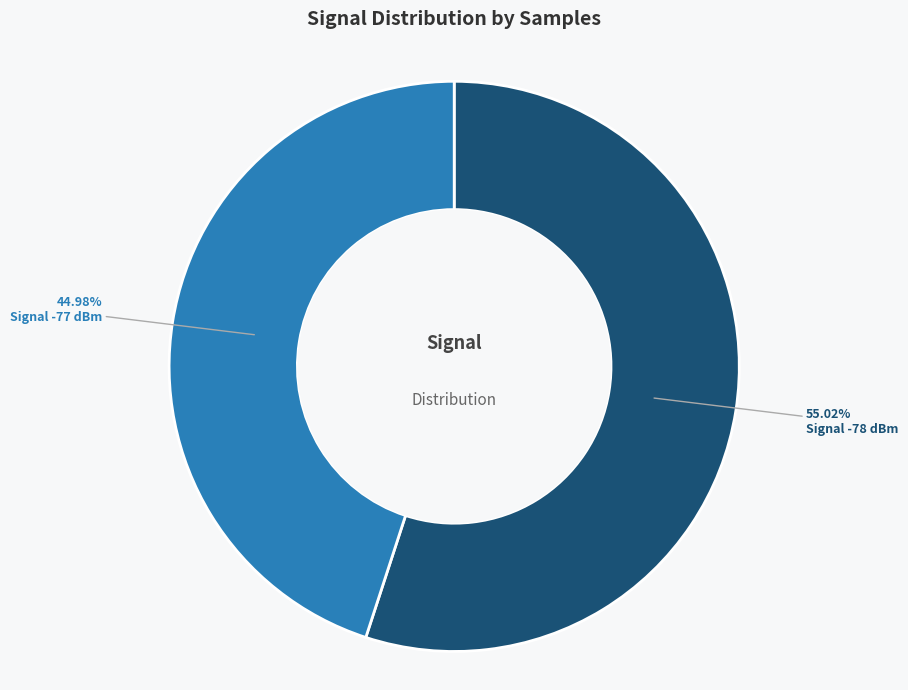

Does any single category account for the majority?

Yes